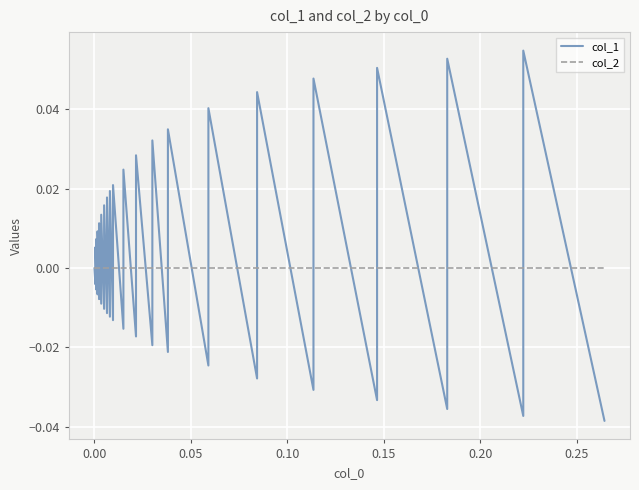

What is the sum of all col_1 values?

0.1